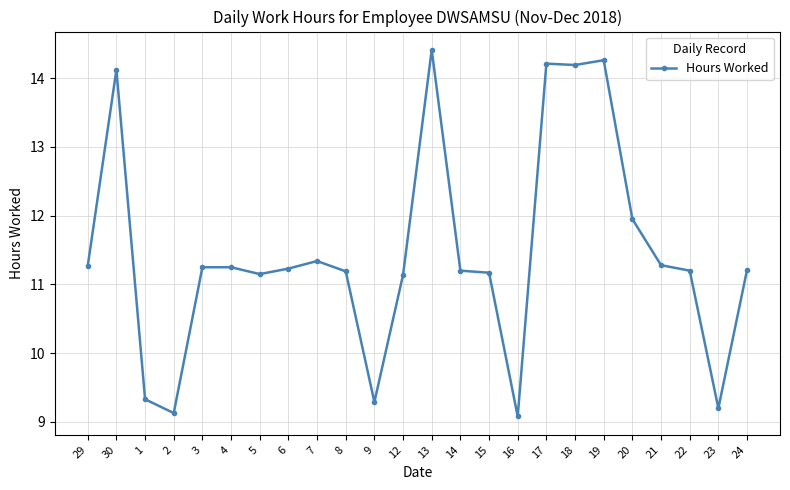

Which label corresponds to the smallest value in the chart?

16